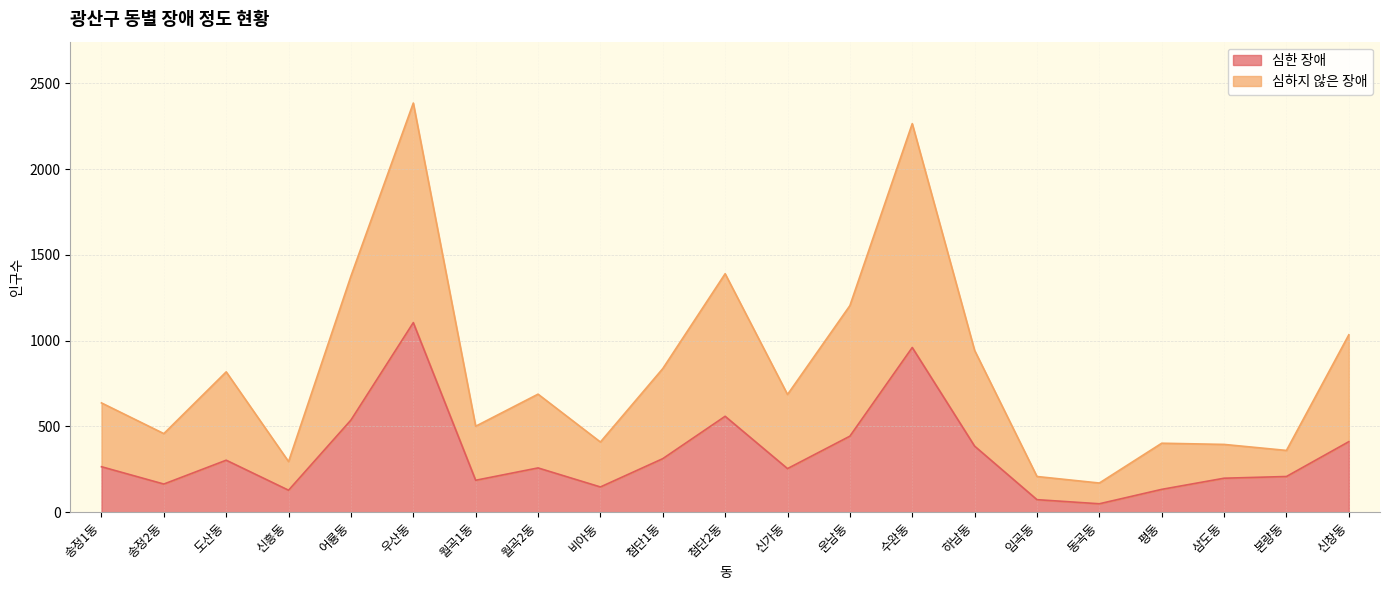

List the series in order of their peak value, lowest first.

심한 장애, 심하지 않은 장애